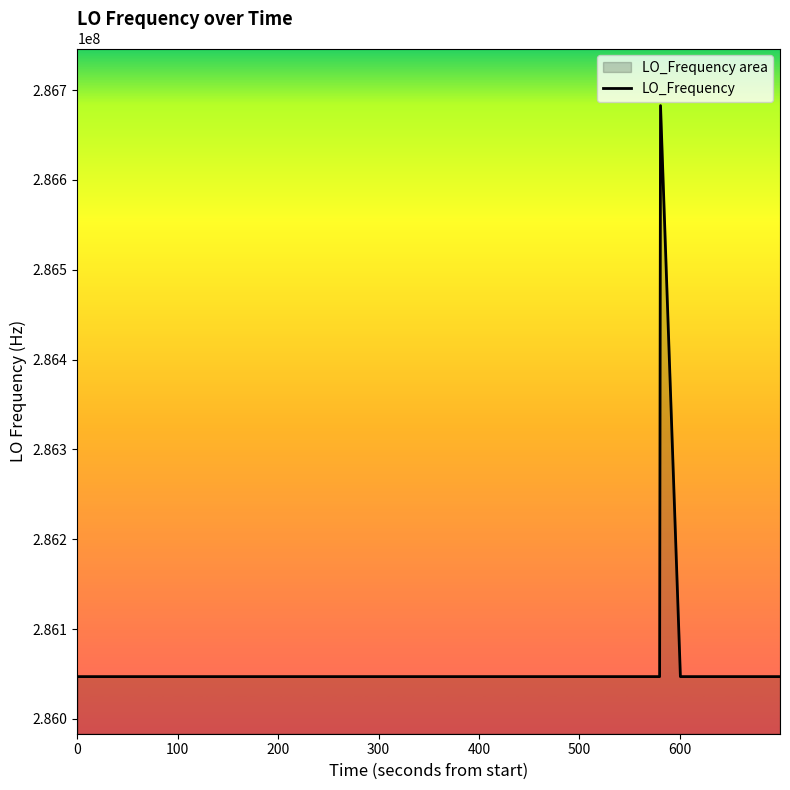

Reading left to right, transcribe all the data shown in this chart.

286047000.9	286047000.2	286047000.2	286047000.2	286046999.6	286046999.2	286047000.8	286046999.4	286047000.3	286047000.3	286046999.8	286046998.5	286046998.5	286047000.9	286047000.3	286047000.0	286046999.9	286047000.5	286047001.1	286047002.4	286046999.9	286046999.9	286046998.1	286047002.2	286046998.9	286047001.0	286046998.8	286047000.1	286047011.9	286047004.1	286047001.6	286047002.5	286047004.4	286682709.9	286047000.3	286046998.2	286047001.1	286046999.0	286046998.3	286046997.0